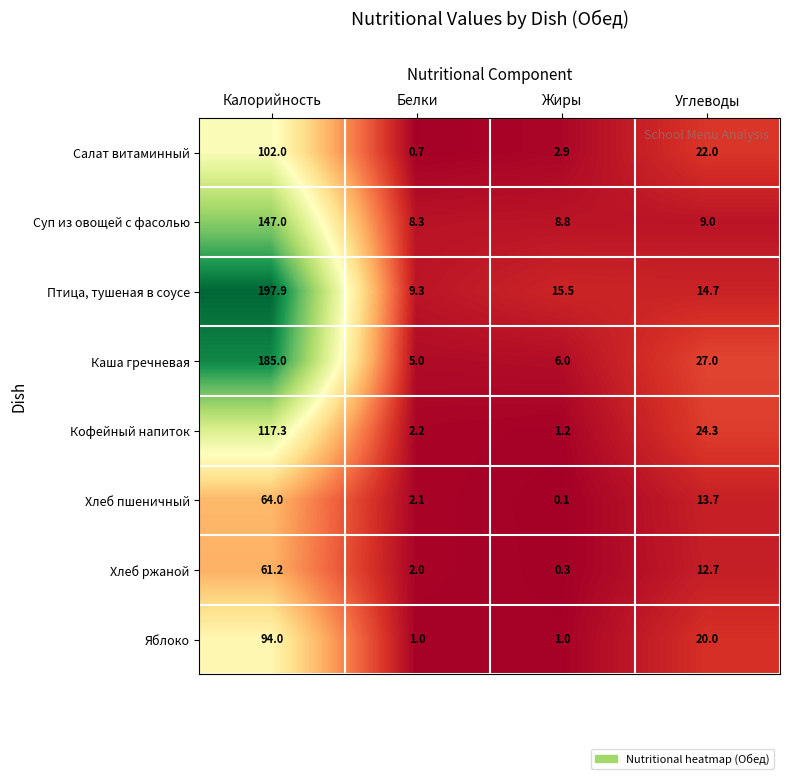

What is the maximum value shown in the chart?

197.9